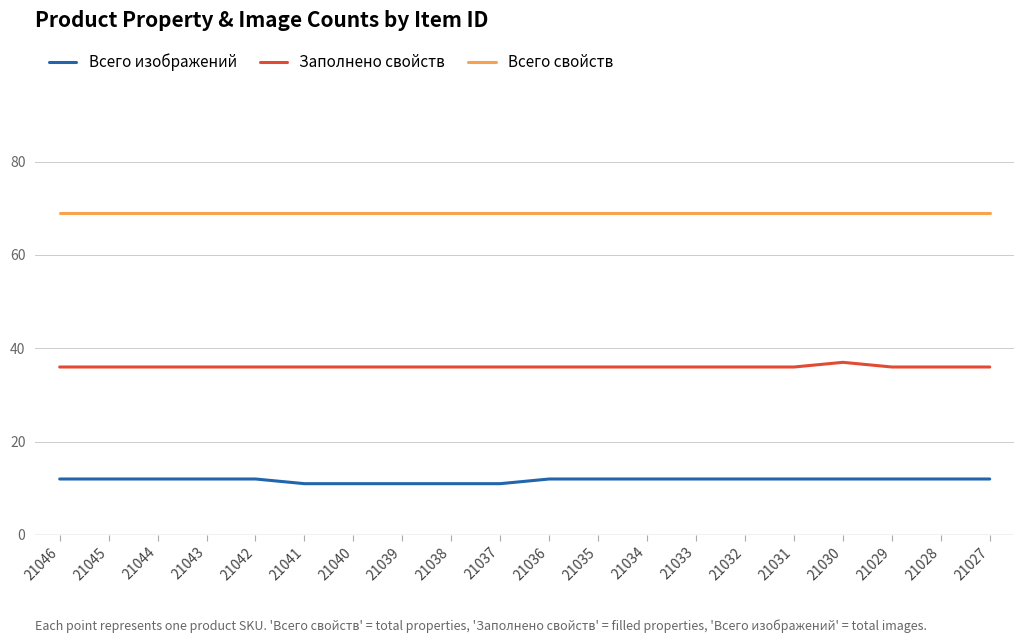

True or false: Всего изображений and Заполнено свойств cross at least once.

False